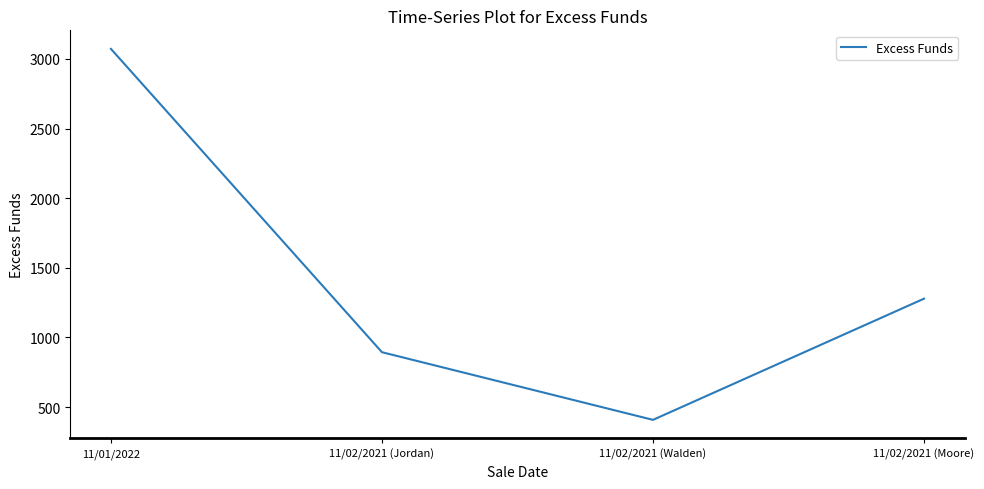

True or false: the data has more than 1 interior local peaks.

False